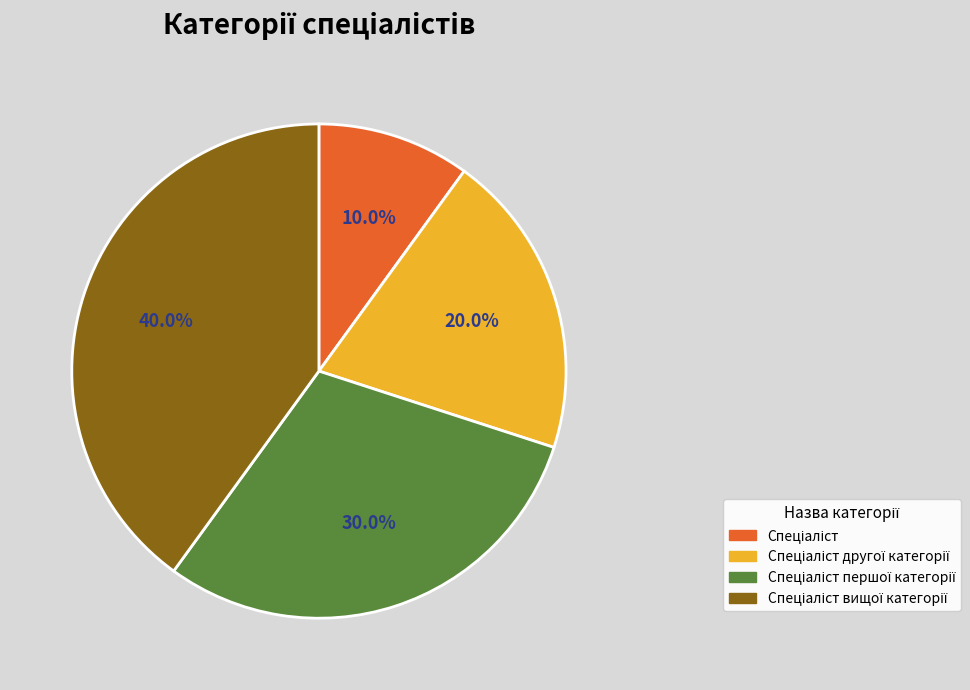

Is there any slice that represents more than half of the pie?

No